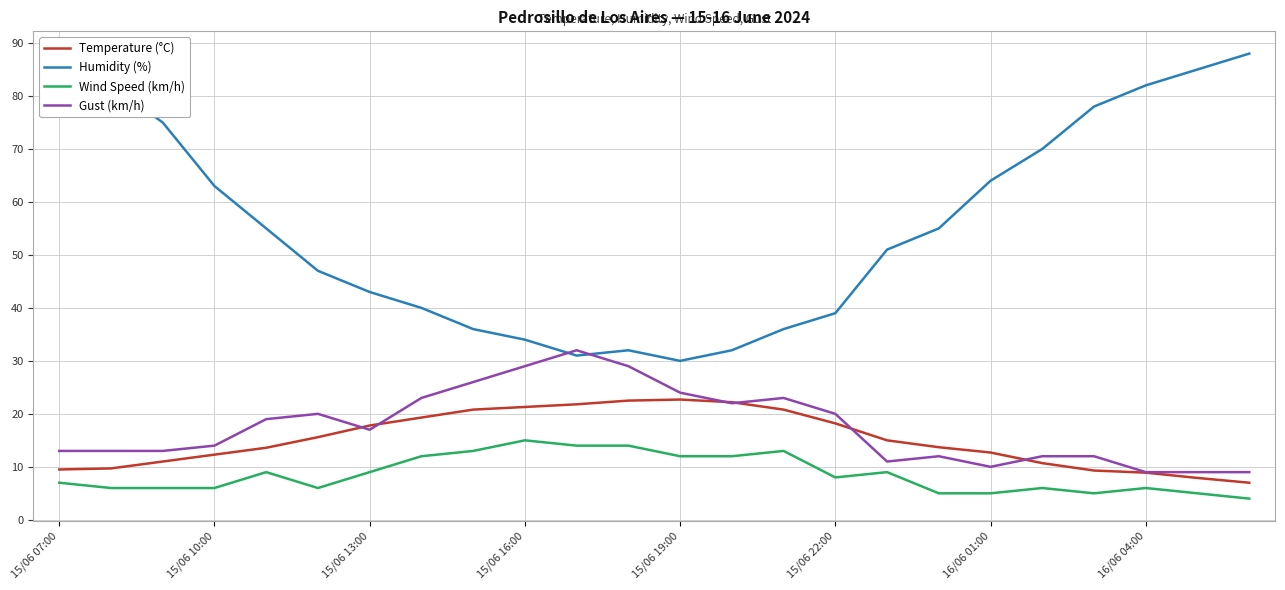

True or false: Temperature (°C) has more than 0 points higher than both neighbors.

True